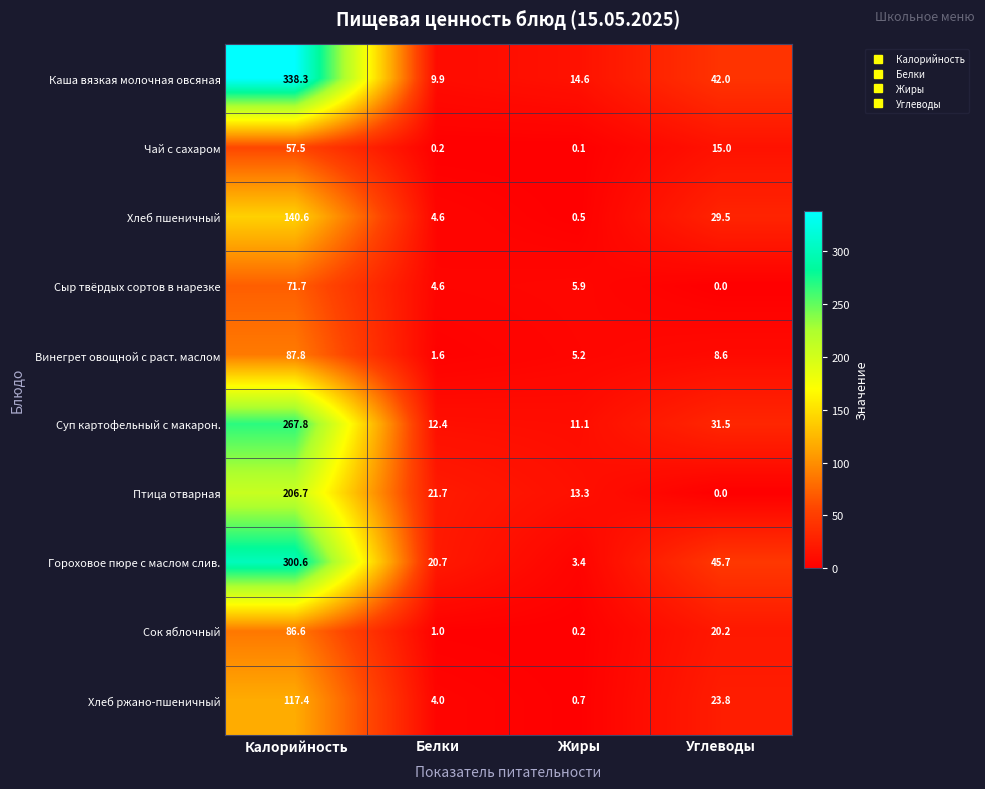

At which category does the chart reach its peak across all series?

Калорийность